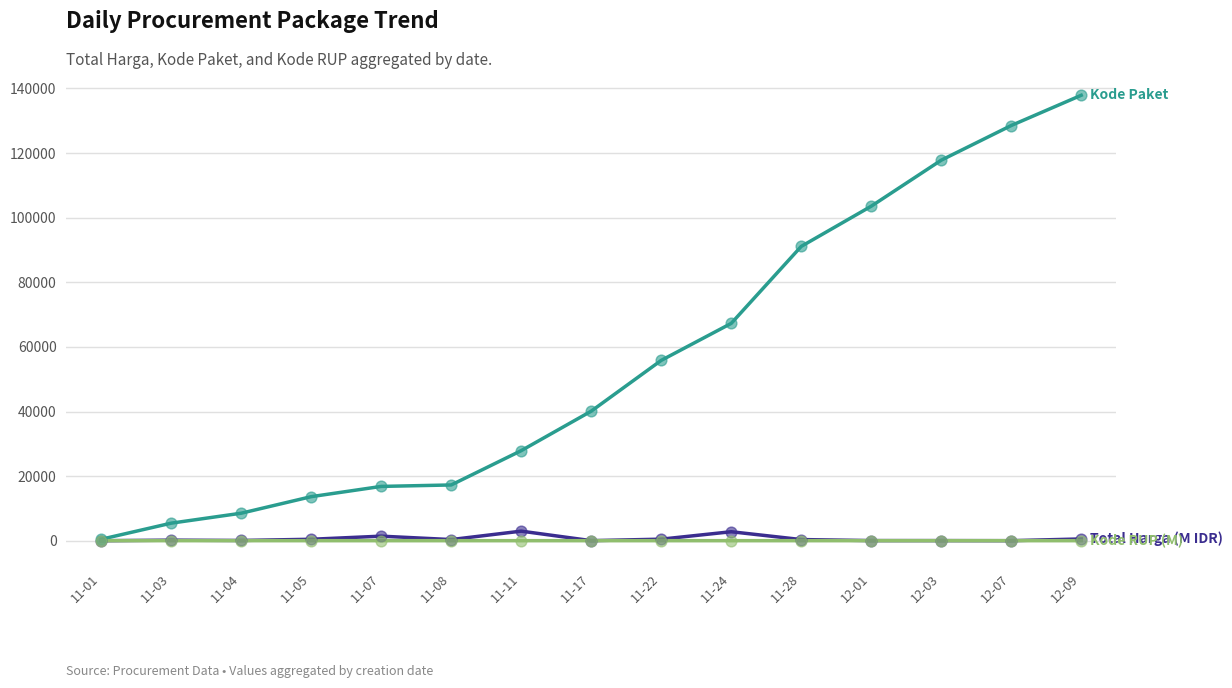

What is the maximum value shown in the chart?

137876.0